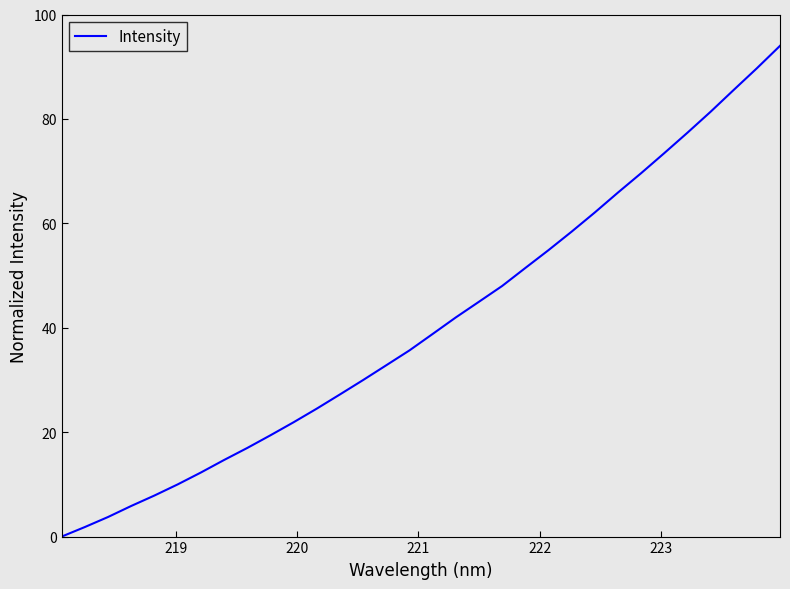

True or false: there are more than 1 points higher than both neighbors.

False